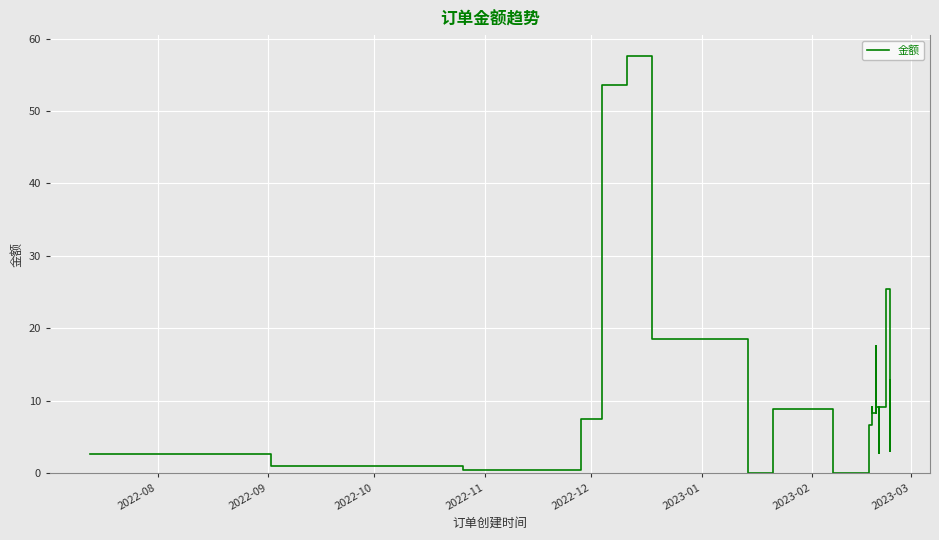

Reading left to right, transcribe all the data shown in this chart.

2.7	2.7	1.0	0.5	7.5	53.6	57.6	18.5	0.0	8.9	0.0	6.6	8.8	8.3	9.1	8.3	9.1	9.1	17.5	9.1	8.3	9.1	9.1	9.1	9.1	9.1	8.3	9.1	9.1	9.1	3.2	9.1	2.9	9.1	25.4	9.1	9.1	3.0	12.9	9.1